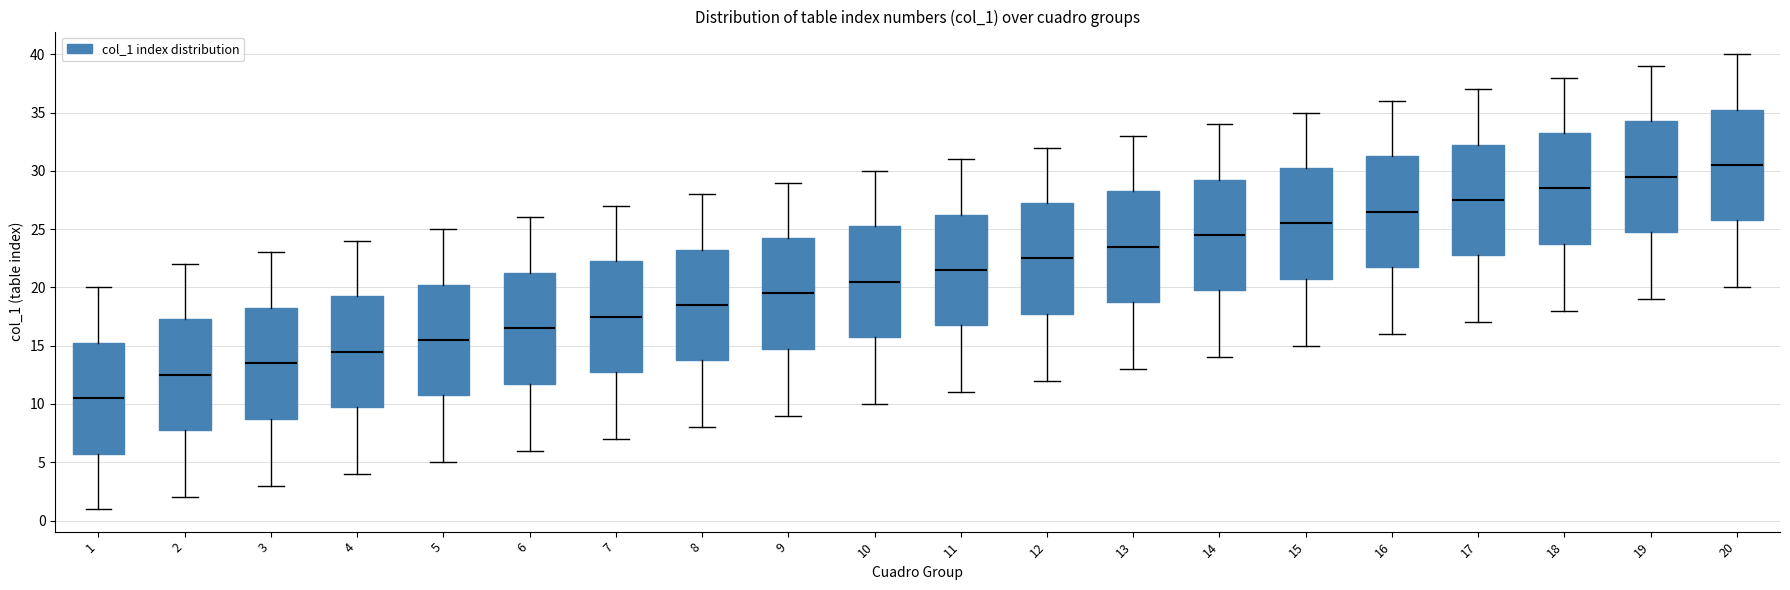

Reading left to right, read every box against the y-axis: the position of its median line, the range the box covers, and the ends of its whiskers. The values are not printed on the chart, so give them approximately, as read against the axis.

1: median 10.5, box 6.0 to 15.5, whiskers 1.0 to 20.0
2: median 12.5, box 8.0 to 17.5, whiskers 2.0 to 22.0
3: median 13.5, box 9.0 to 18.5, whiskers 3.0 to 23.0
4: median 14.5, box 10.0 to 19.5, whiskers 4.0 to 24.0
5: median 15.5, box 11.0 to 20.5, whiskers 5.0 to 25.0
6: median 16.5, box 12.0 to 21.5, whiskers 6.0 to 26.0
7: median 17.5, box 13.0 to 22.5, whiskers 7.0 to 27.0
8: median 18.5, box 14.0 to 23.5, whiskers 8.0 to 28.0
9: median 19.5, box 15.0 to 24.5, whiskers 9.0 to 29.0
10: median 20.5, box 16.0 to 25.5, whiskers 10.0 to 30.0
11: median 21.5, box 17.0 to 26.5, whiskers 11.0 to 31.0
12: median 22.5, box 18.0 to 27.5, whiskers 12.0 to 32.0
13: median 23.5, box 19.0 to 28.5, whiskers 13.0 to 33.0
14: median 24.5, box 20.0 to 29.5, whiskers 14.0 to 34.0
15: median 25.5, box 21.0 to 30.5, whiskers 15.0 to 35.0
16: median 26.5, box 22.0 to 31.5, whiskers 16.0 to 36.0
17: median 27.5, box 23.0 to 32.5, whiskers 17.0 to 37.0
18: median 28.5, box 24.0 to 33.5, whiskers 18.0 to 38.0
19: median 29.5, box 25.0 to 34.5, whiskers 19.0 to 39.0
20: median 30.5, box 26.0 to 35.5, whiskers 20.0 to 40.0